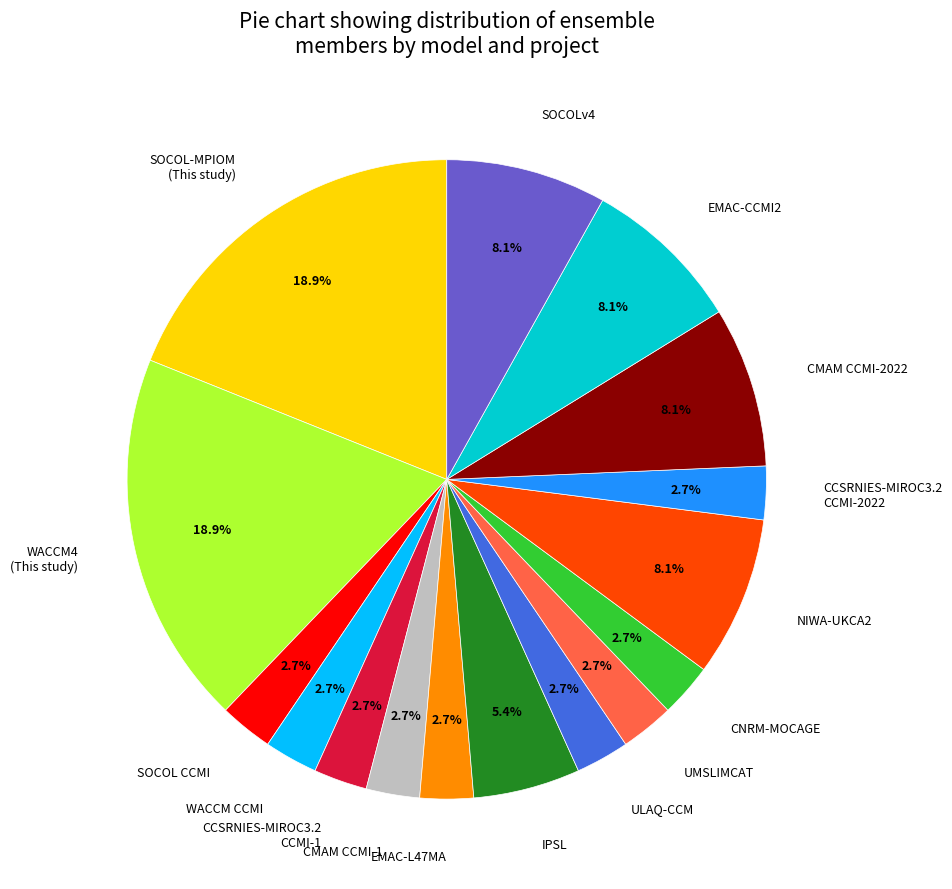

How many segments does this pie chart have?

16